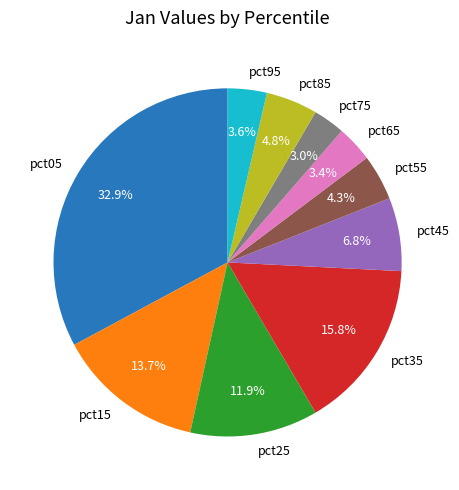

What percentage is the pct75 slice, to the nearest percent?

3%